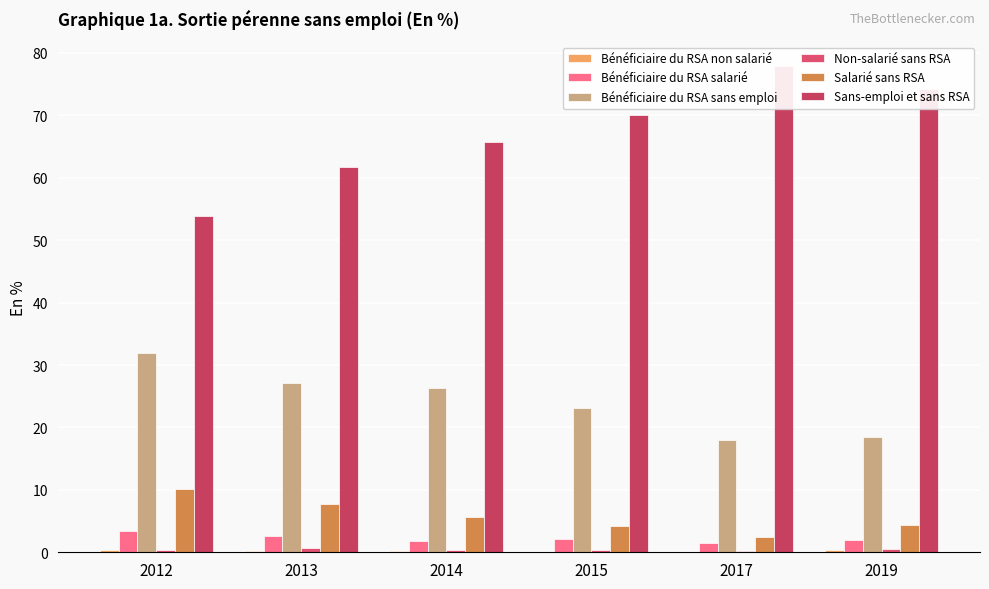

Which series has the largest total across all categories?

Sans-emploi et sans RSA